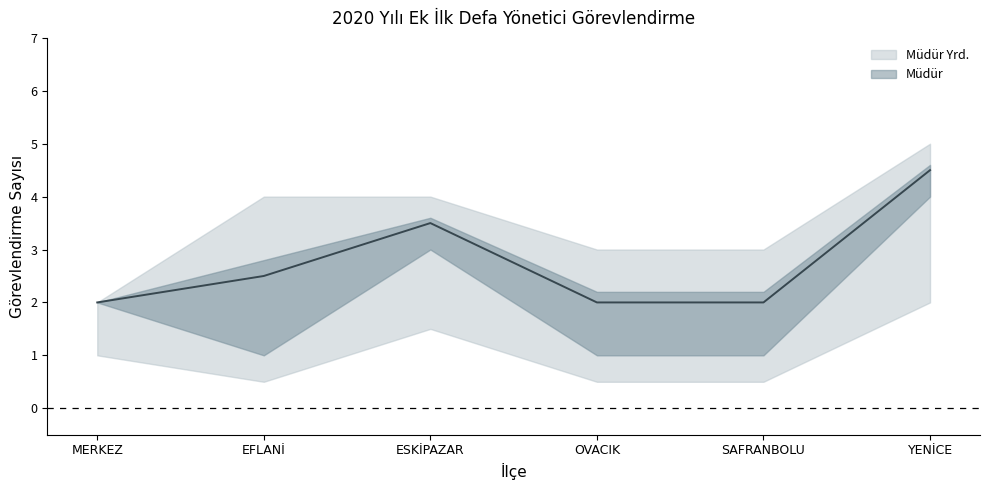

Does the chart have visible grid lines?

No